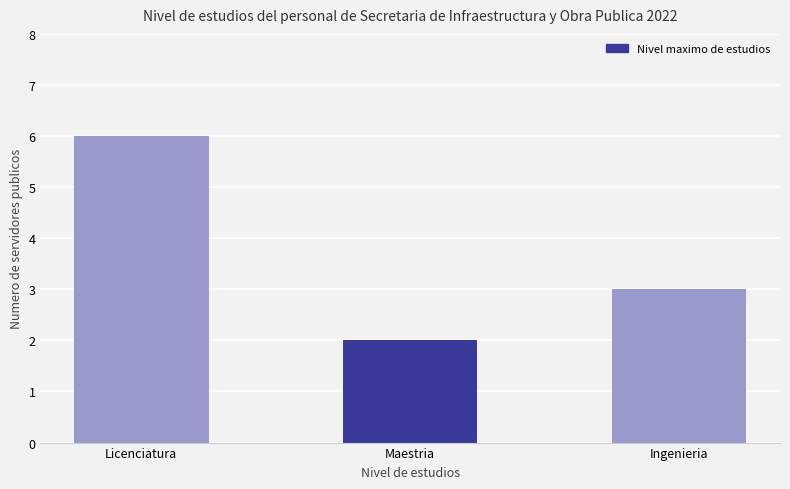

List the labels in order of value, largest first.

Licenciatura, Ingenieria, Maestria